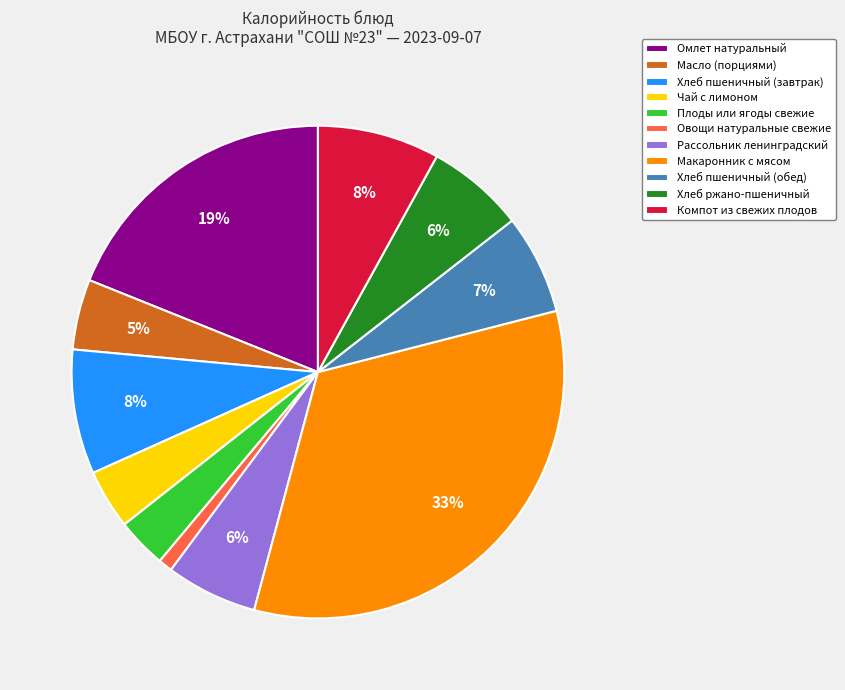

Is there a majority slice in this chart?

No